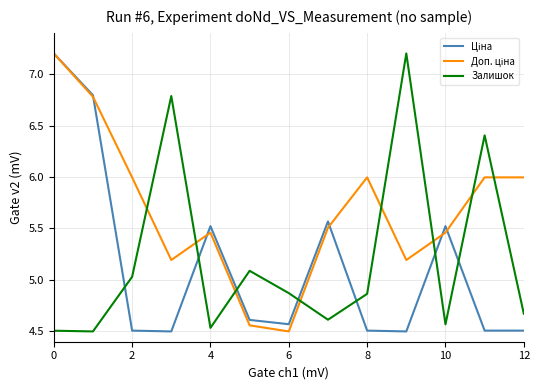

What is the sum of all Залишок values?

67.6